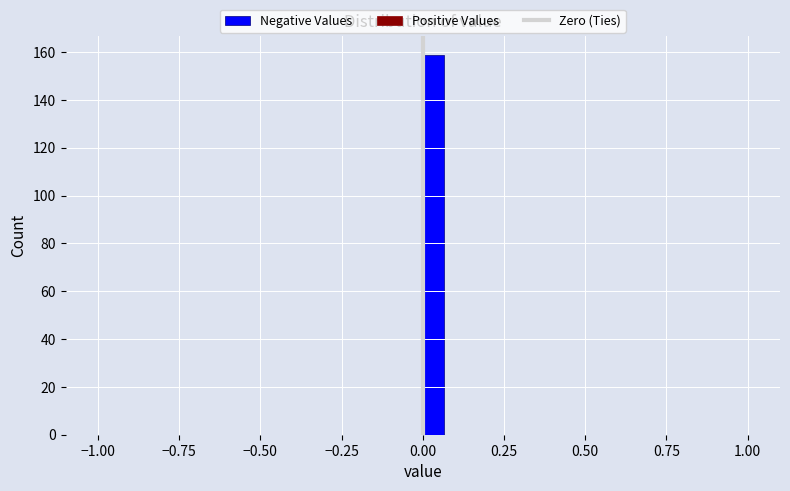

Around what value on the x-axis is the tallest bar? Give the approximate position of its centre, as read against the axis.

0.05